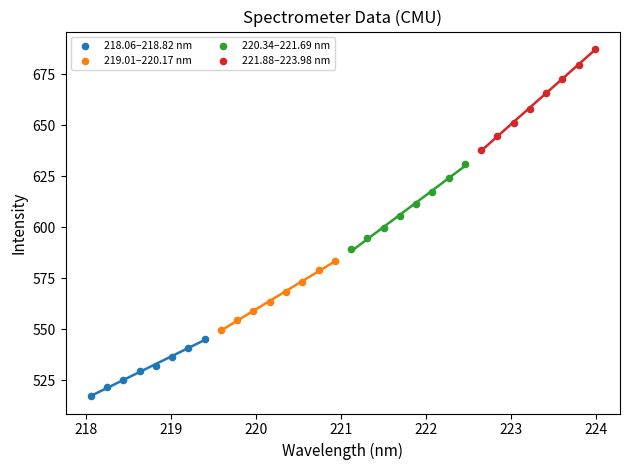

Which series has the largest Y range (max minus min)?

221.88–223.98 nm